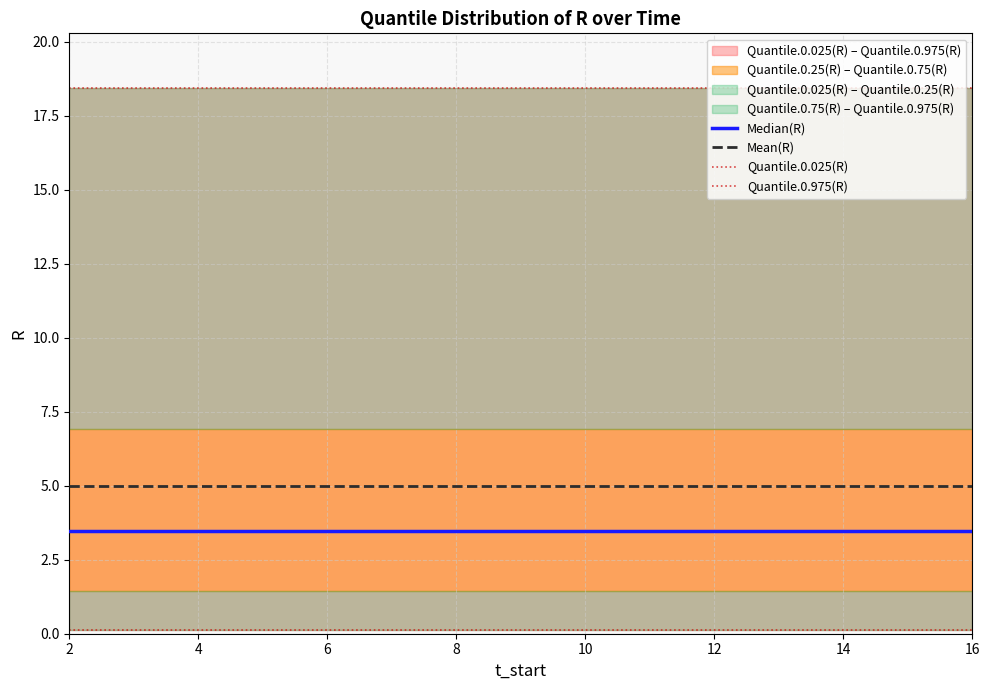

Which series has the largest range (max minus min)?

Median(R)